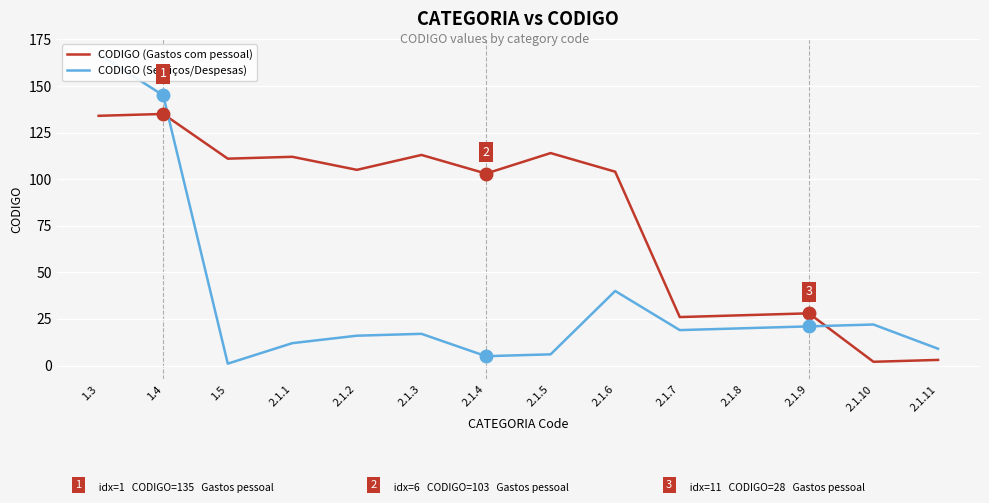

What is the difference between the second highest and minimum values in the CODIGO (Serviços/Despesas) series?

144